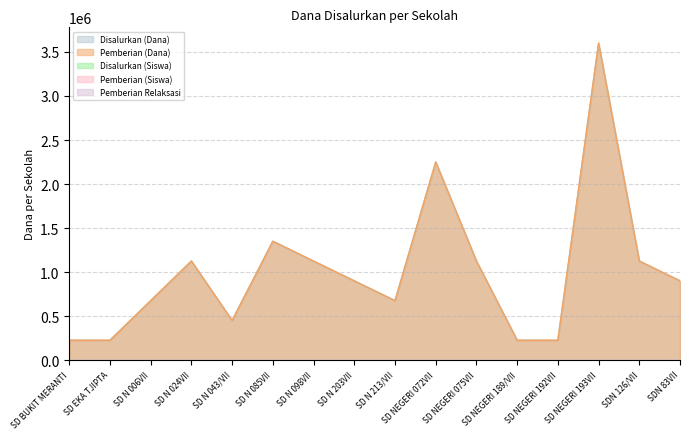

True or false: Pemberian (Dana) and Disalurkan (Dana) cross at least once.

False